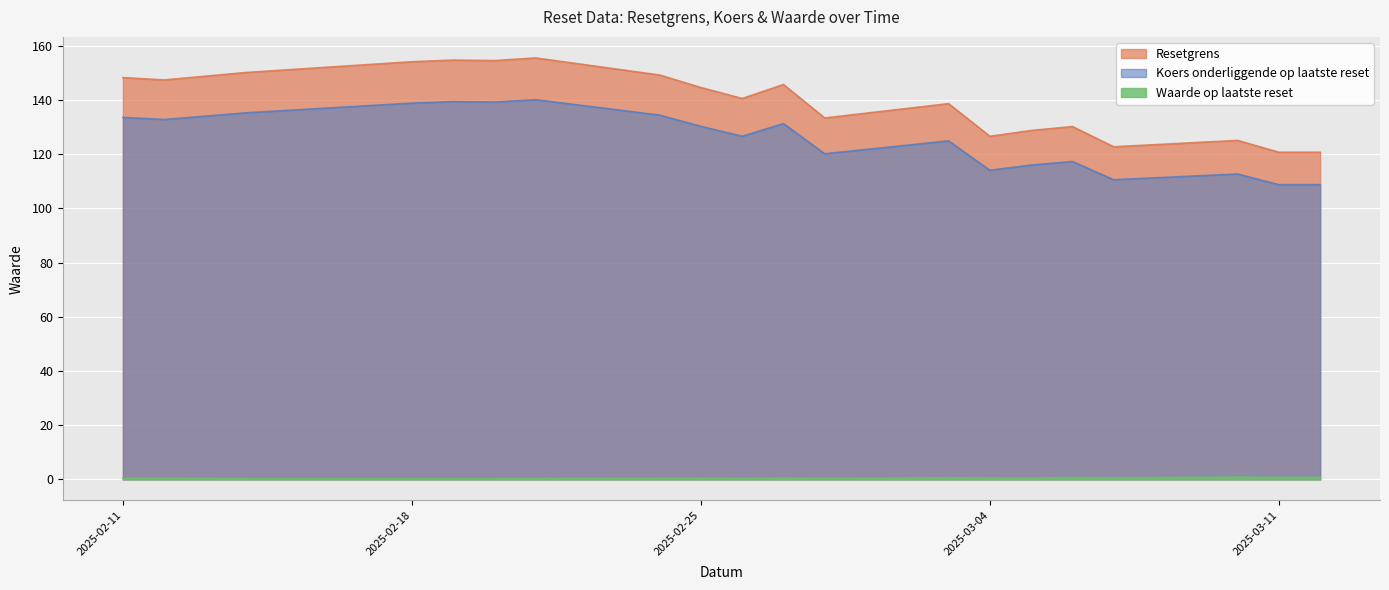

What is the spread (max minus min) of values at 2025-03-03?

138.1